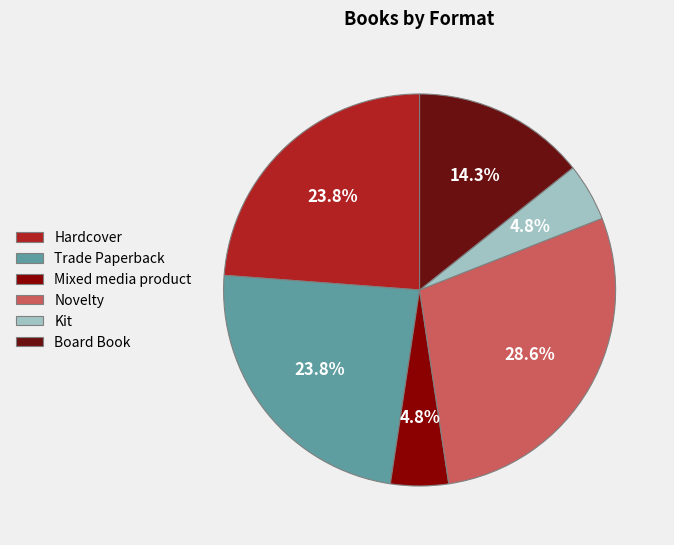

How many slices are in this pie chart?

6